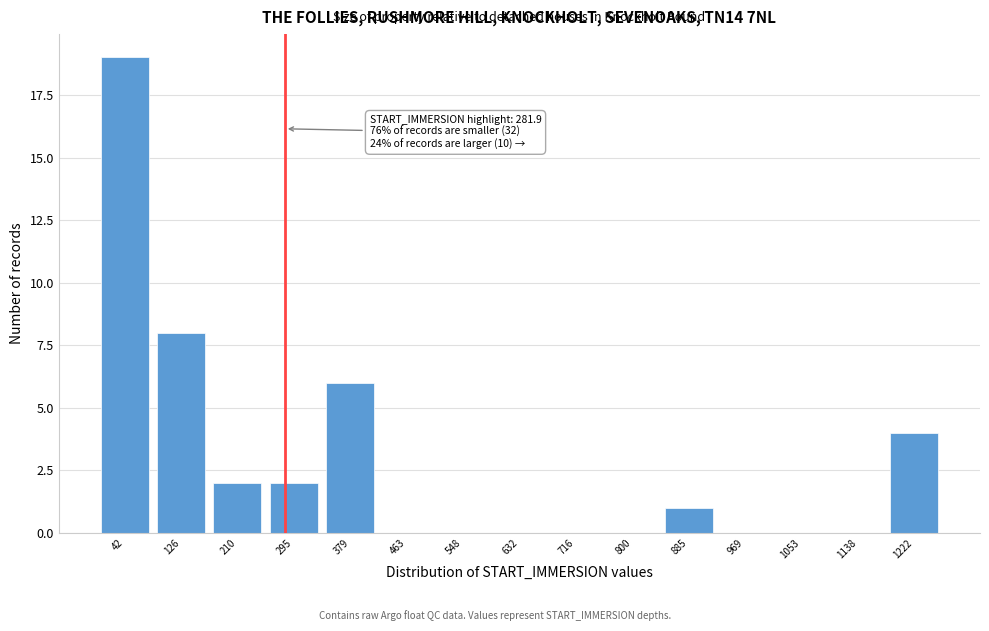

Over which range of the x-axis is the bar tallest?

0 to 80